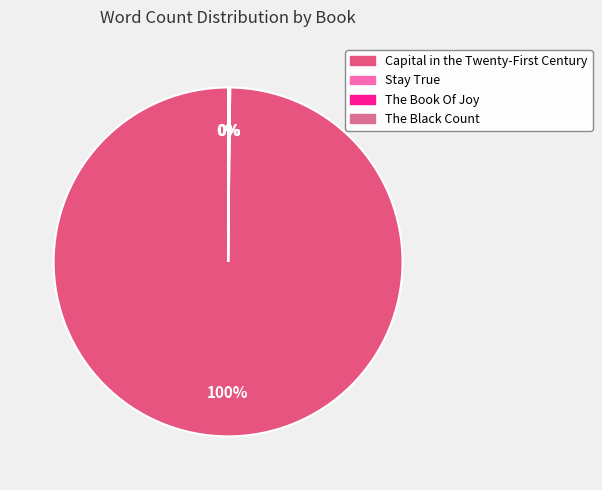

To the nearest percent, what is the average slice percentage?

25%